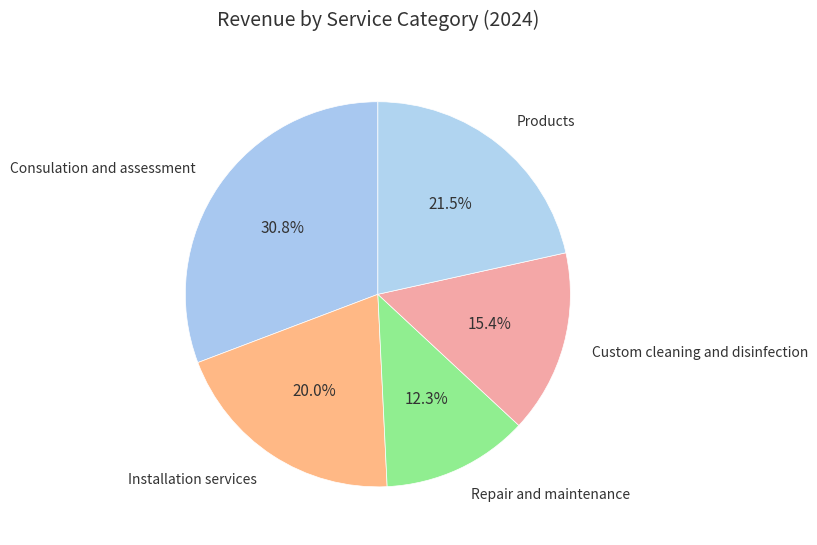

What is the total percentage of Repair and maintenance and Custom cleaning and disinfection?

27.7%